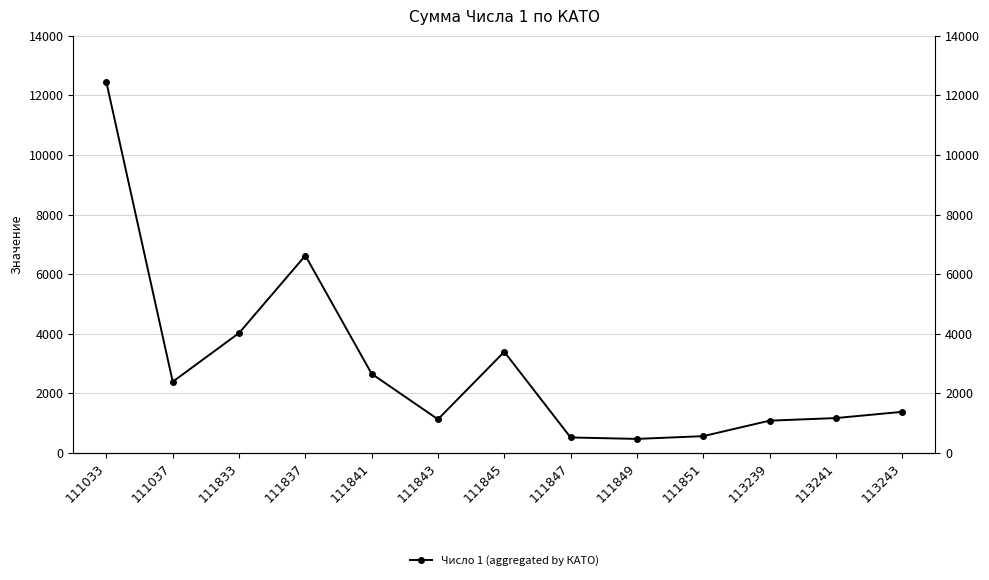

The value at 111847 is 517. True or false?

True